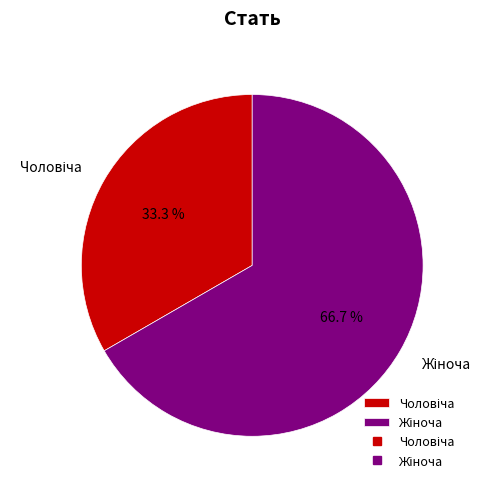

Does any single category account for the majority?

Yes